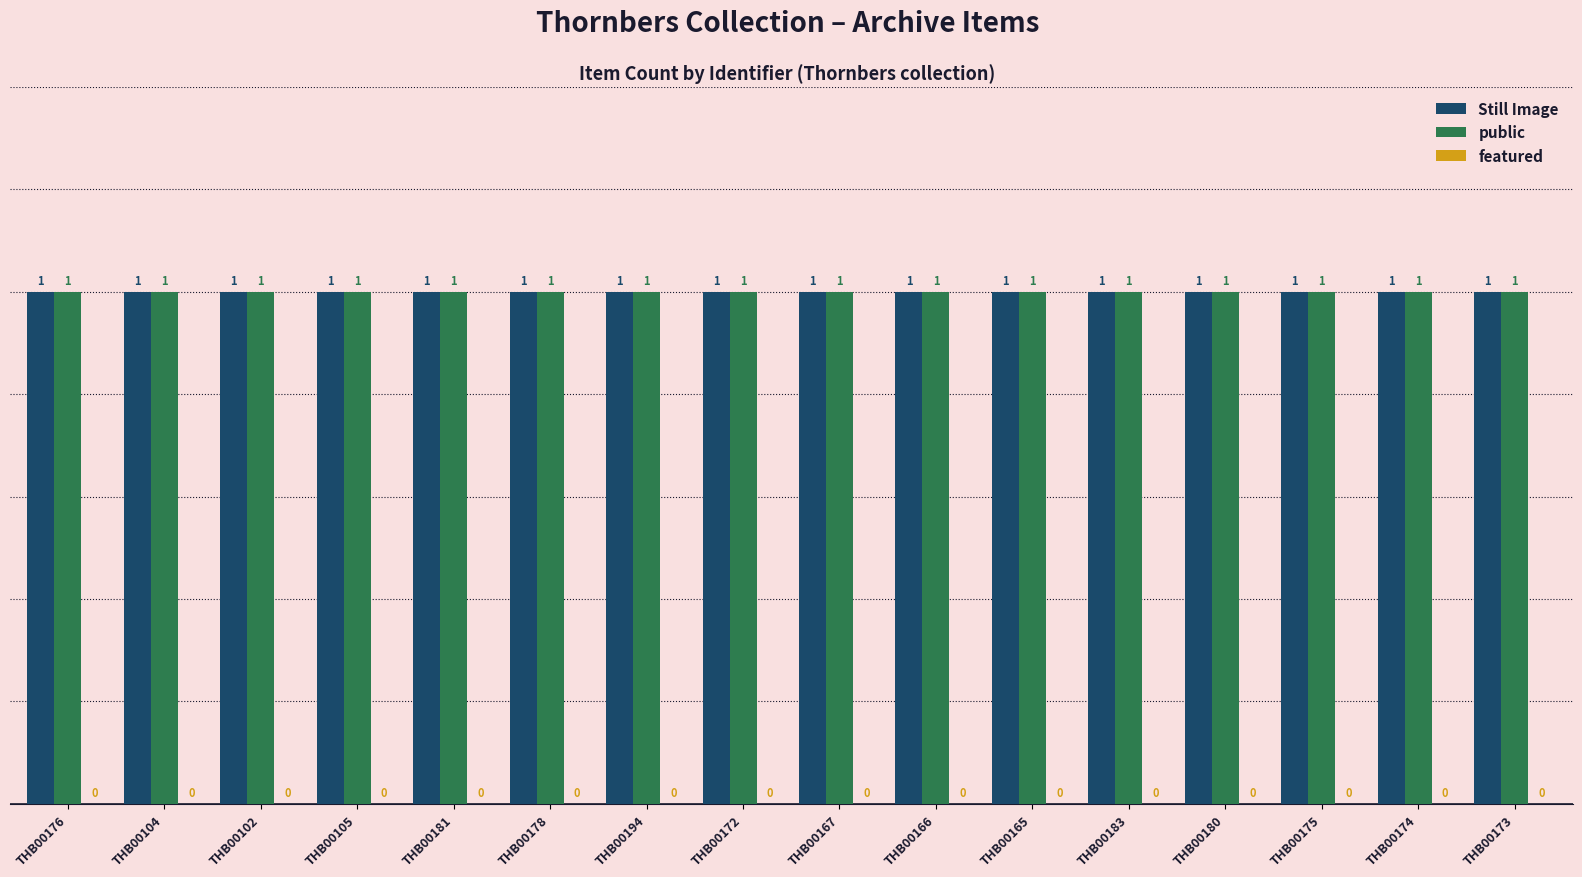

At which category does the chart reach its peak across all series?

THB00176